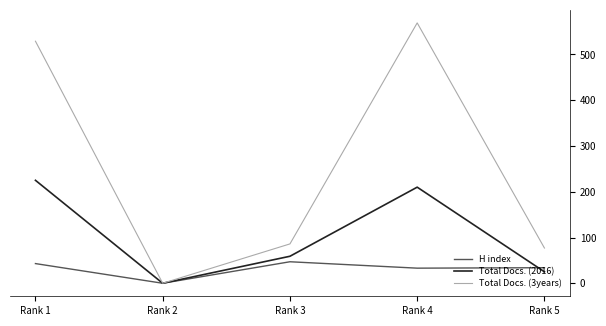

List the series in order of their overall mean, lowest first.

H index, Total Docs. (2016), Total Docs. (3years)